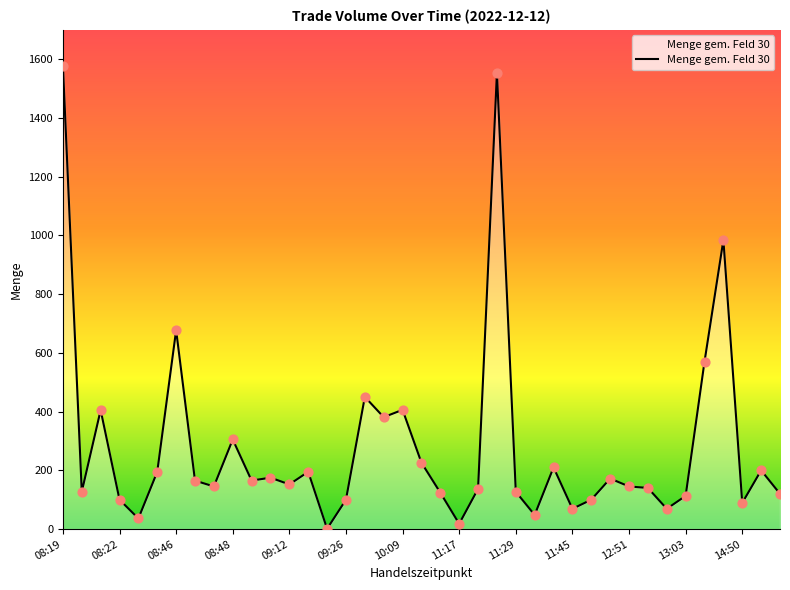

What is the greatest value displayed?

1578